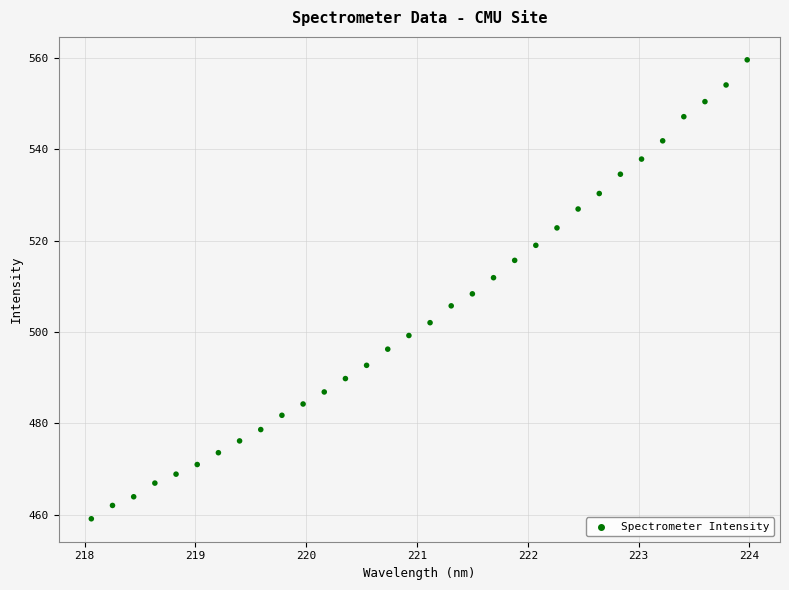

What is the range of X values (max minus min)?

5.9